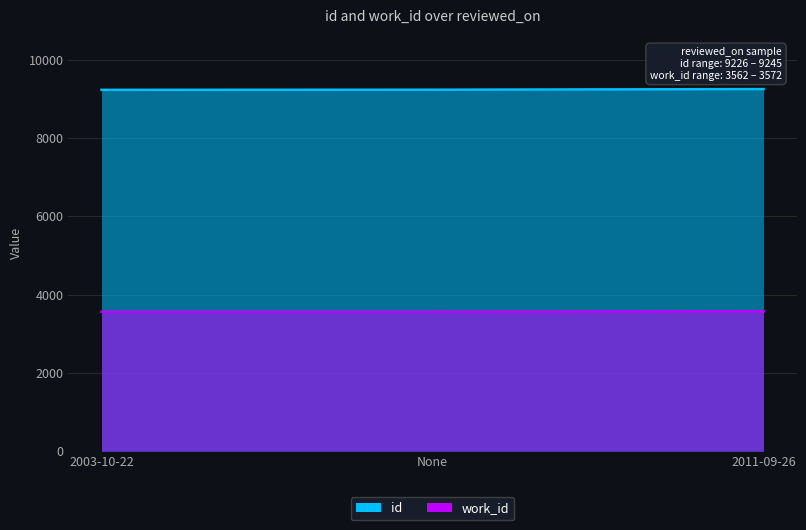

Is it true that id equals 9229 at None?

True